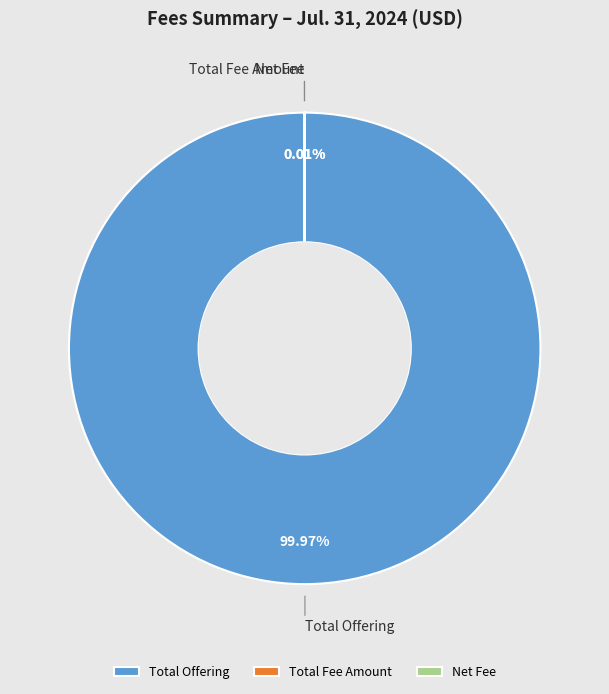

To the nearest percent, what is the difference between the largest and smallest slice percentages?

100%